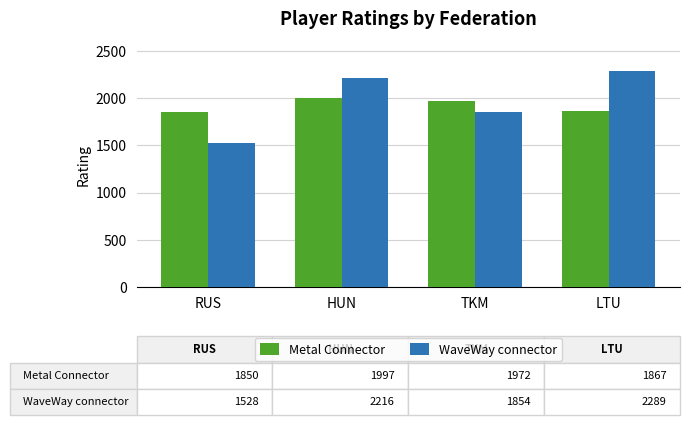

Which series has the largest total across all categories?

WaveWay connector